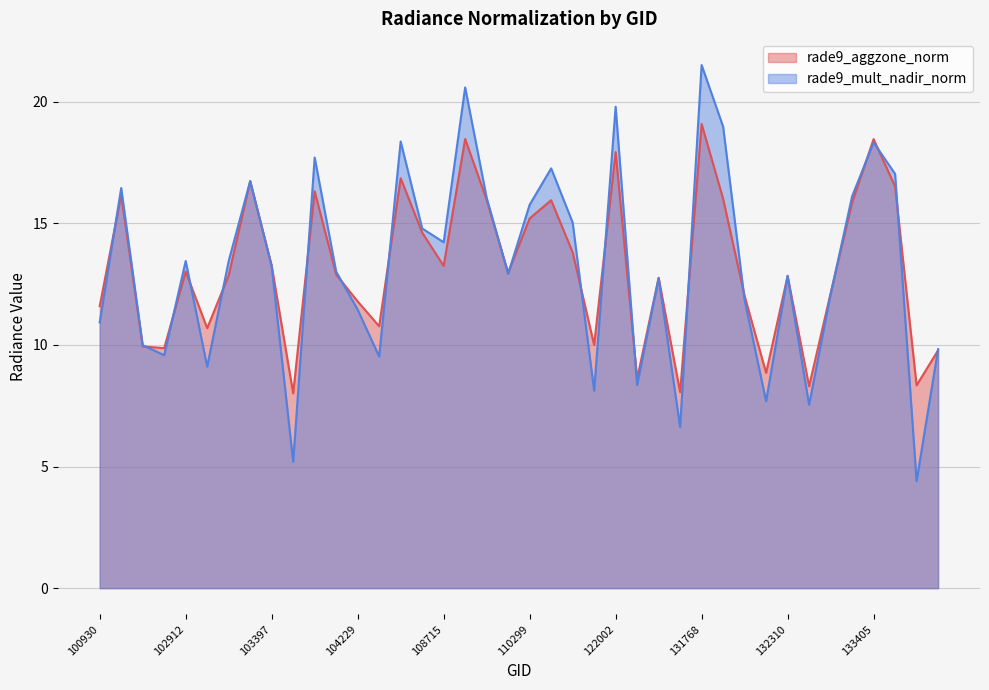

Which category has the highest value in the rade9_mult_nadir_norm series?

131768